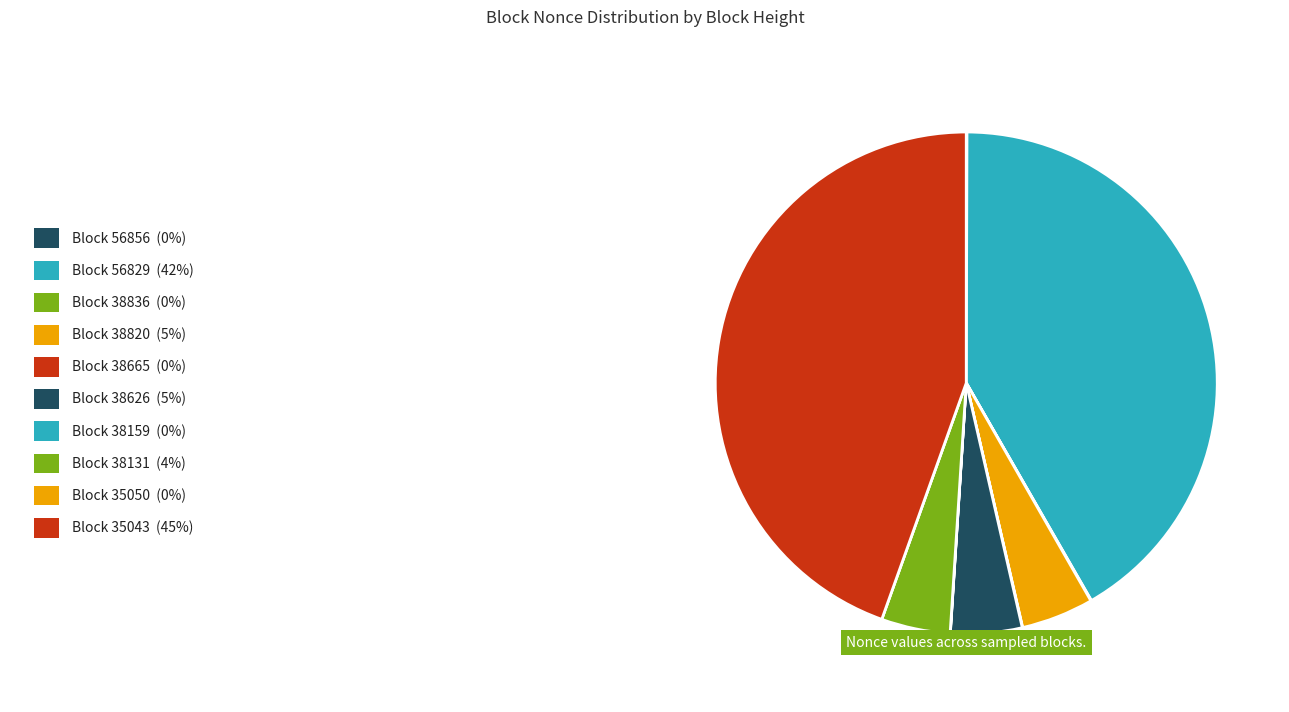

Which slice is the largest?

35043